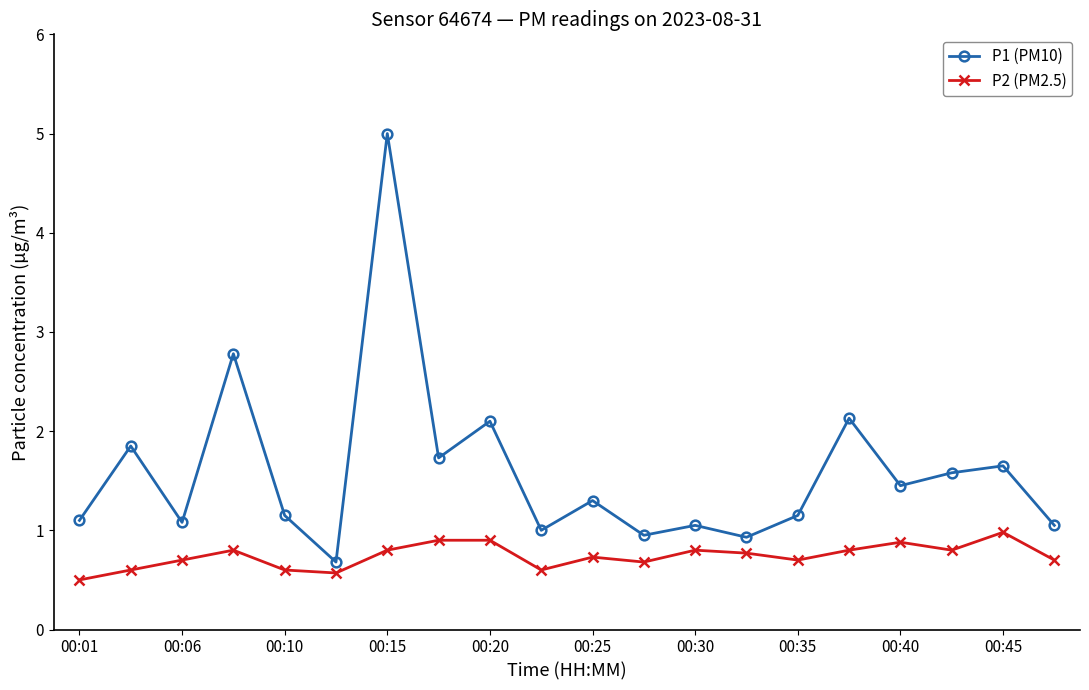

How many data points does each series have?

20